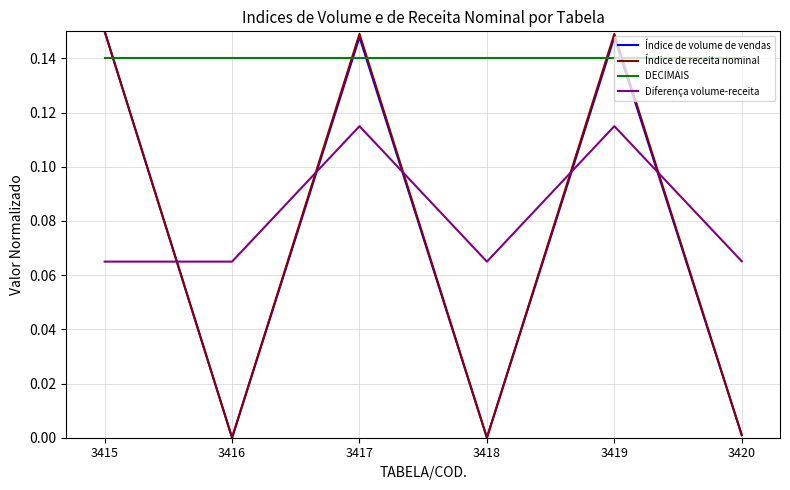

True or false: Índice de receita nominal has a value of 0.0 at 3416.

True